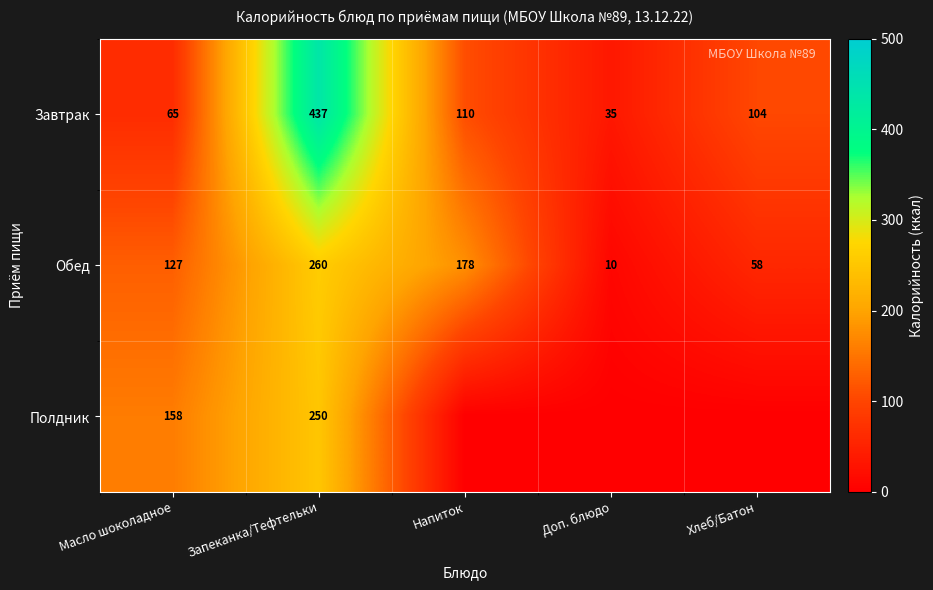

The value of Завтрак at Хлеб/Батон is 137.0. True or false?

False